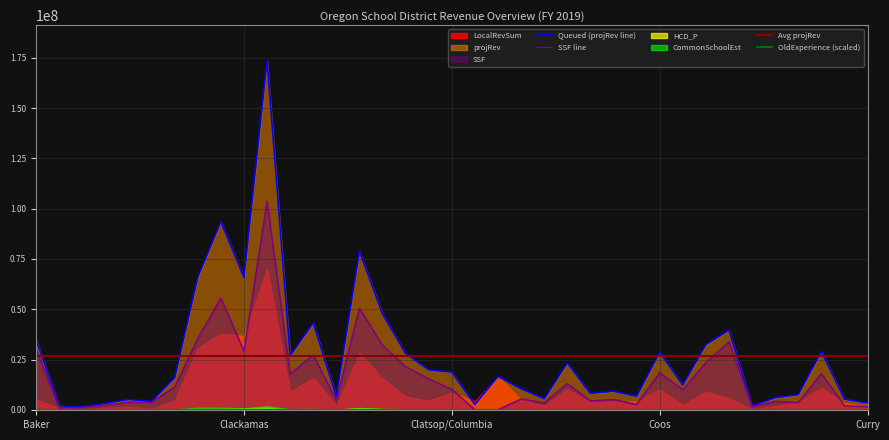

Which series ends up on top after the final intersection of SSF and OldExperience?

SSF